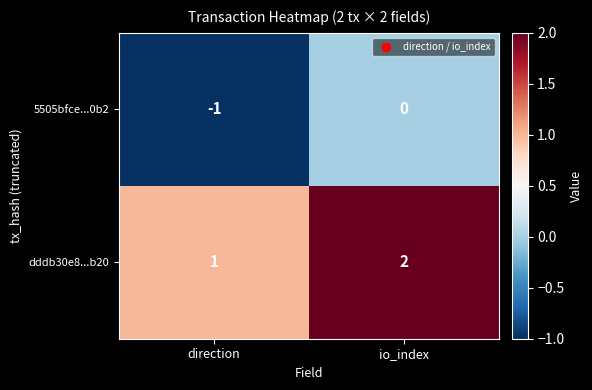

Reading right to left, transcribe all the data shown in this chart.

5505bfce...0b2: io_index=0	direction=-1
dddb30e8...b20: io_index=2	direction=1